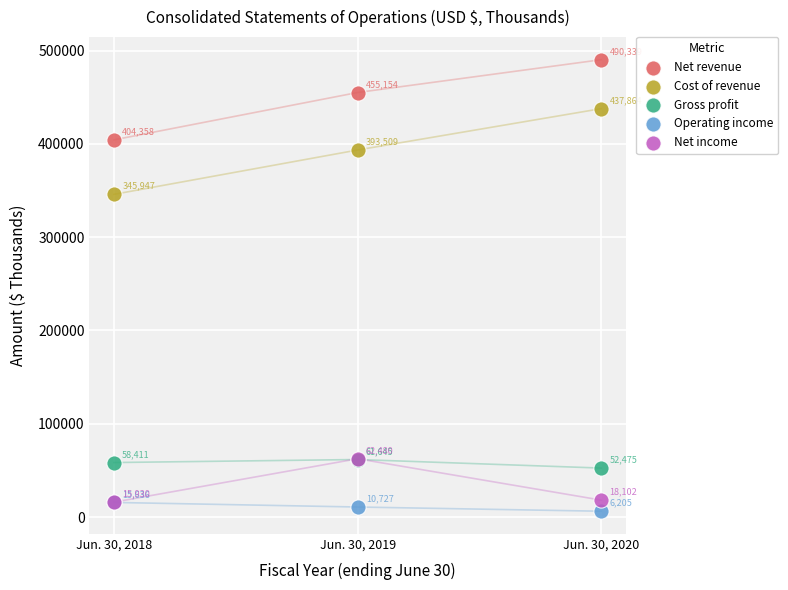

Which series contains the lowest Y value?

Operating income